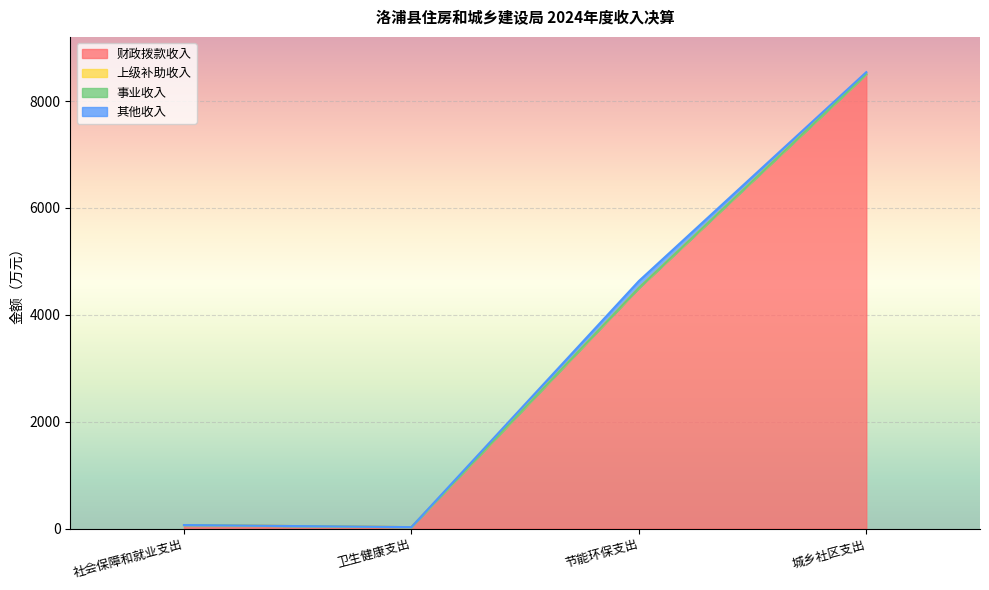

At which category is the sum across all series the highest?

城乡社区支出